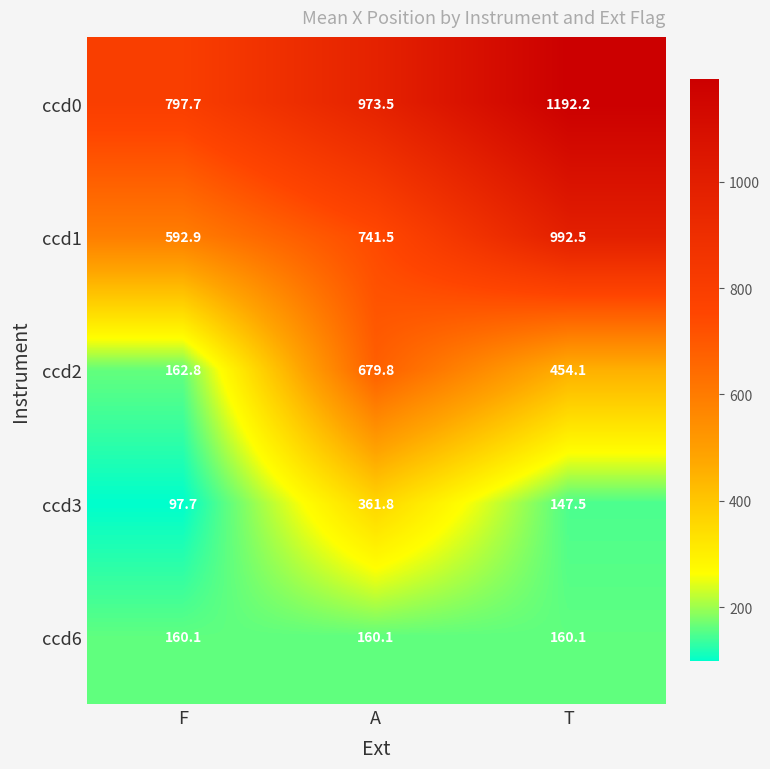

Which category has the highest value across all series?

T